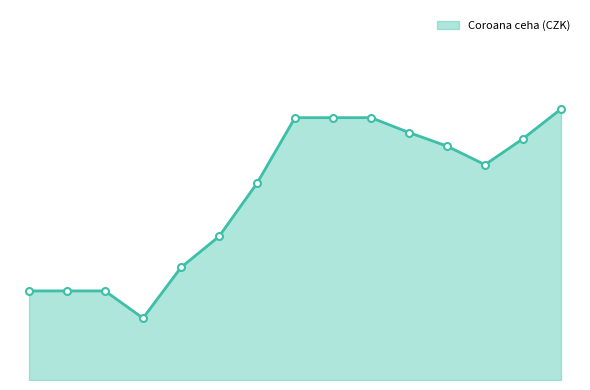

Is this an area chart (filled region under the line)?

Yes